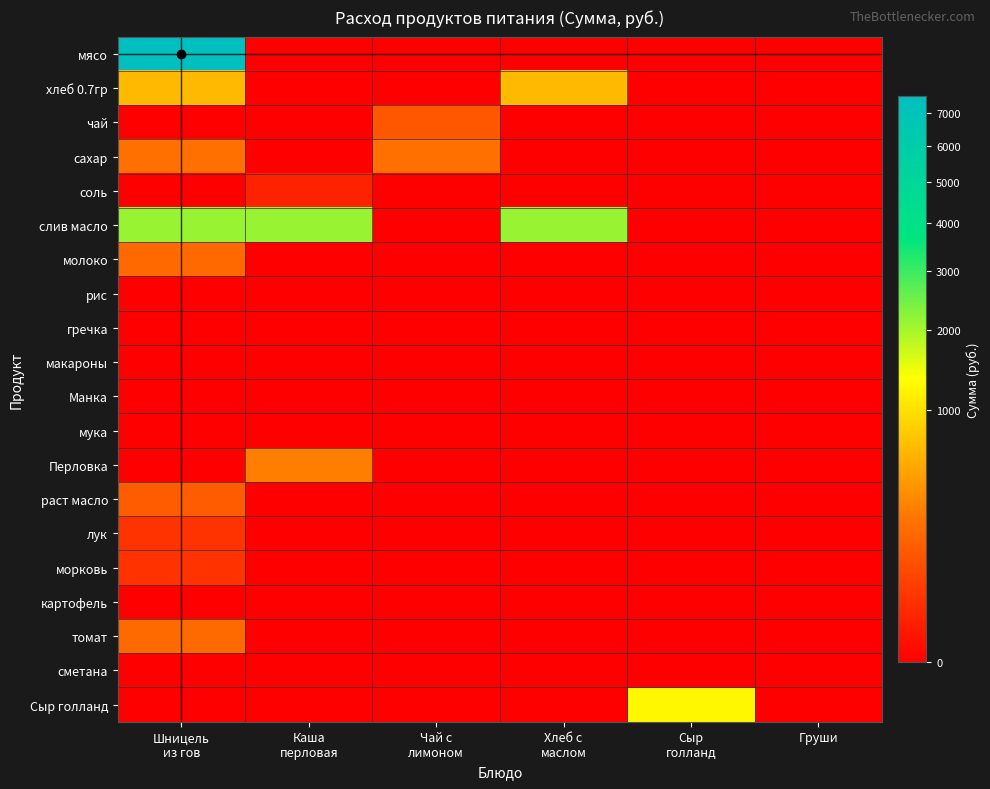

At how many categories does at least one series exceed 4534?

1